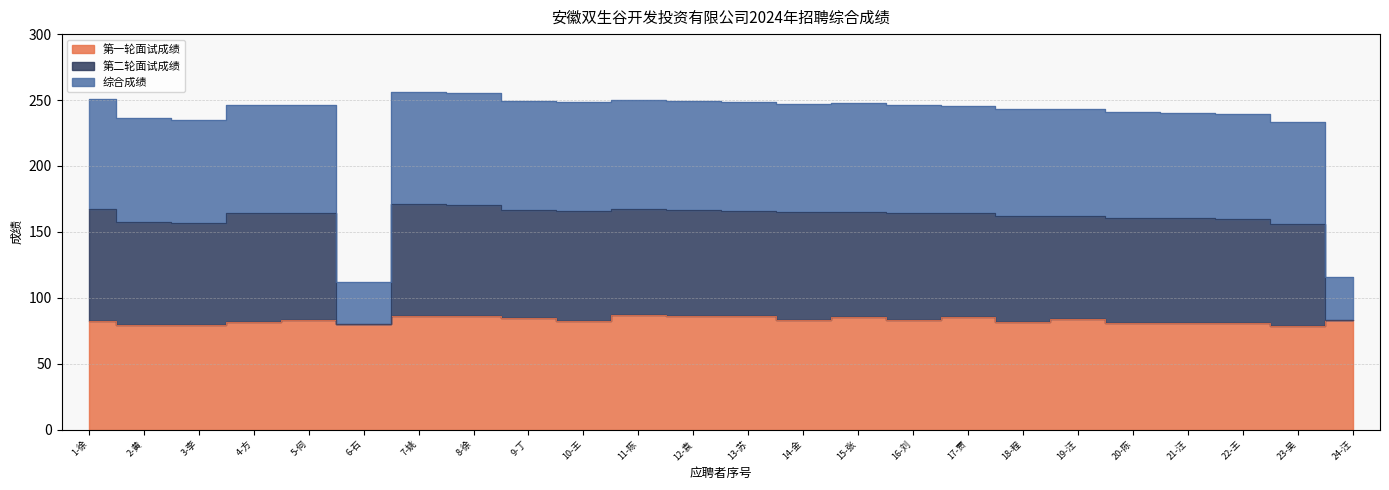

What is the label of the 13th point from the right?

12-袁